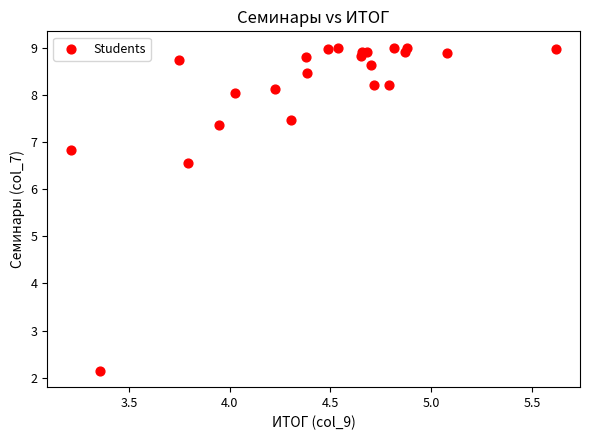

What Y value in the scatter plot is closest to 5?

6.6